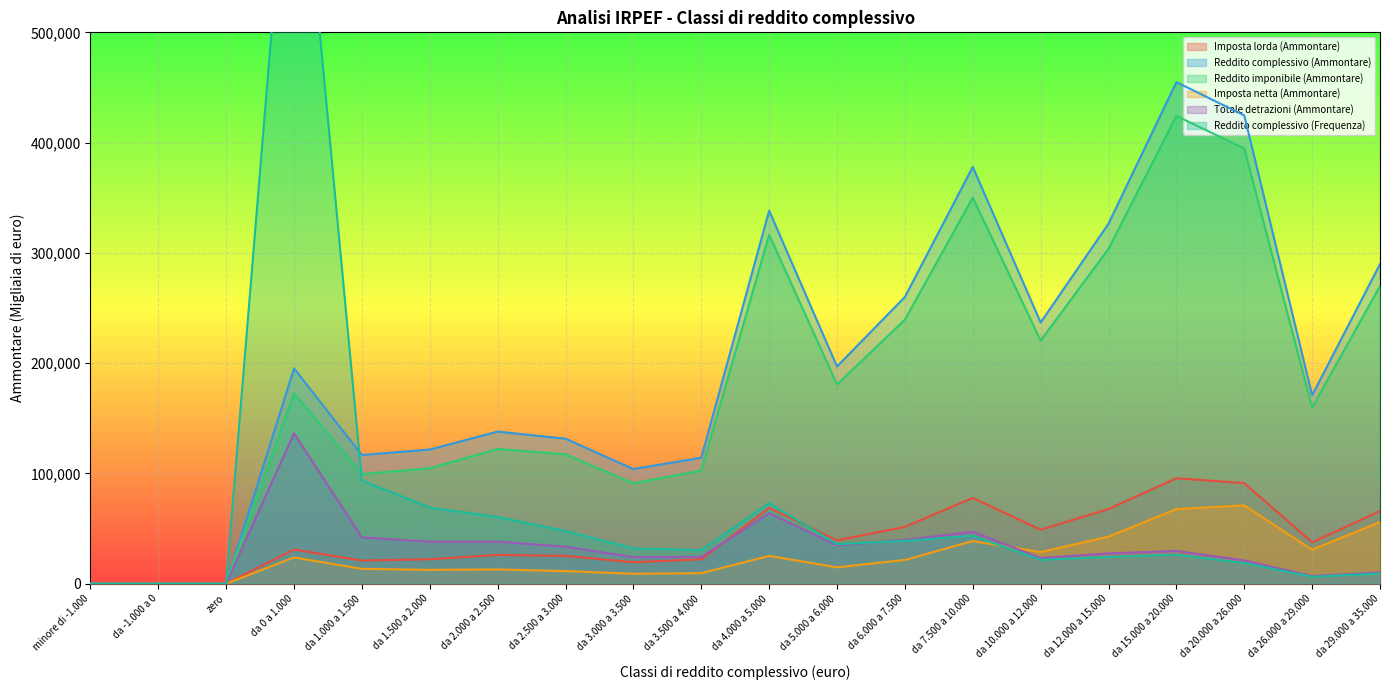

True or false: Reddito imponibile (Ammontare) and Totale detrazioni (Ammontare) cross at least once.

False